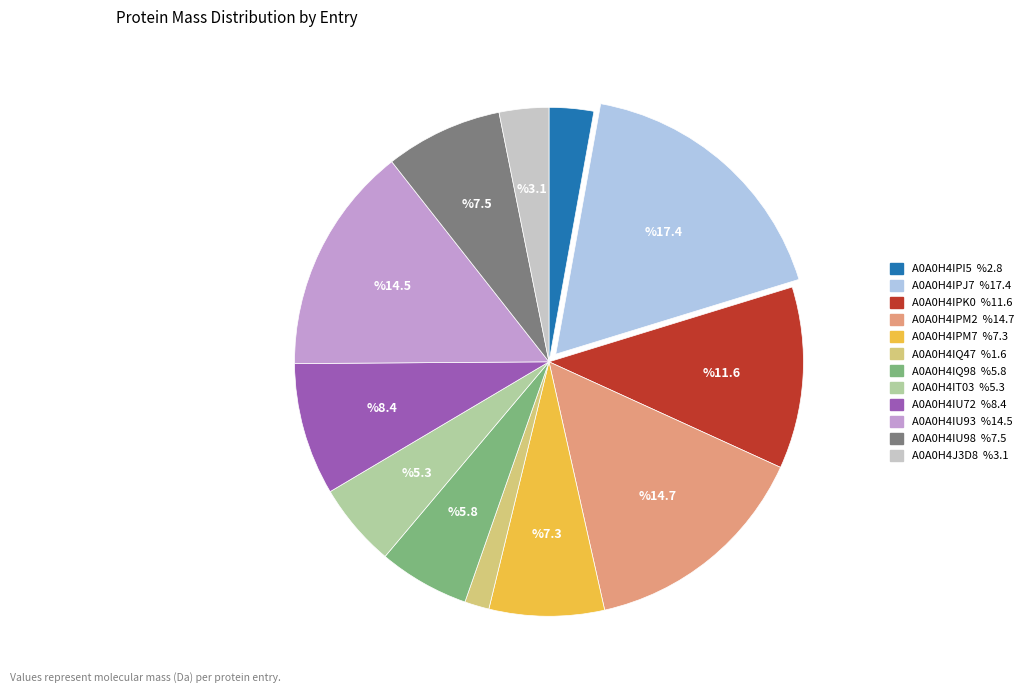

Which has a higher value, A0A0H4IPJ7 or A0A0H4IPI5?

A0A0H4IPJ7